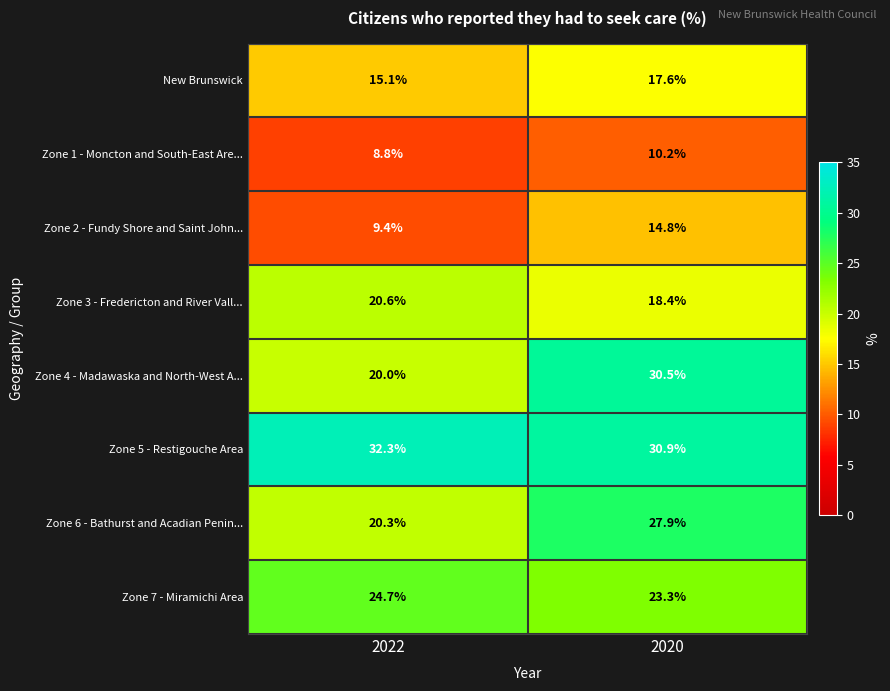

What is the approximate value of Zone 4 - Madawaska and North-West A... at 2022?

20.0